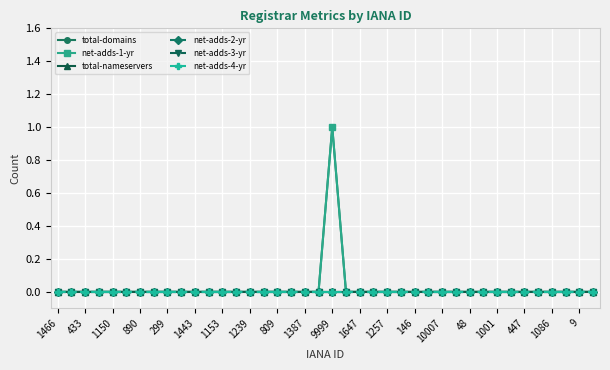

At which label does total-nameservers reach its minimum?

1466